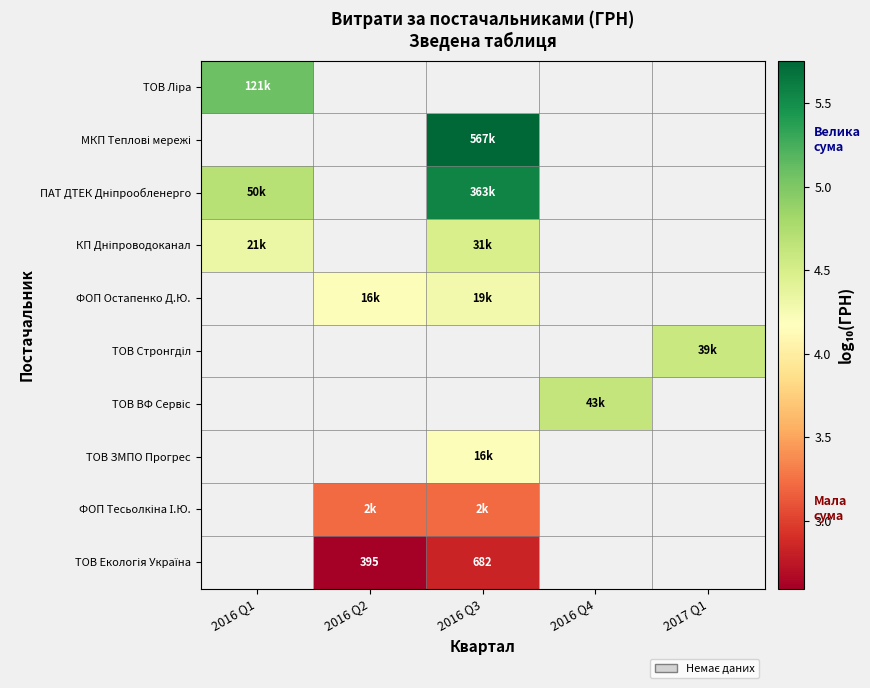

What is the approximate value of ТОВ ВФ Сервіс at 2016 Q4?

4.6